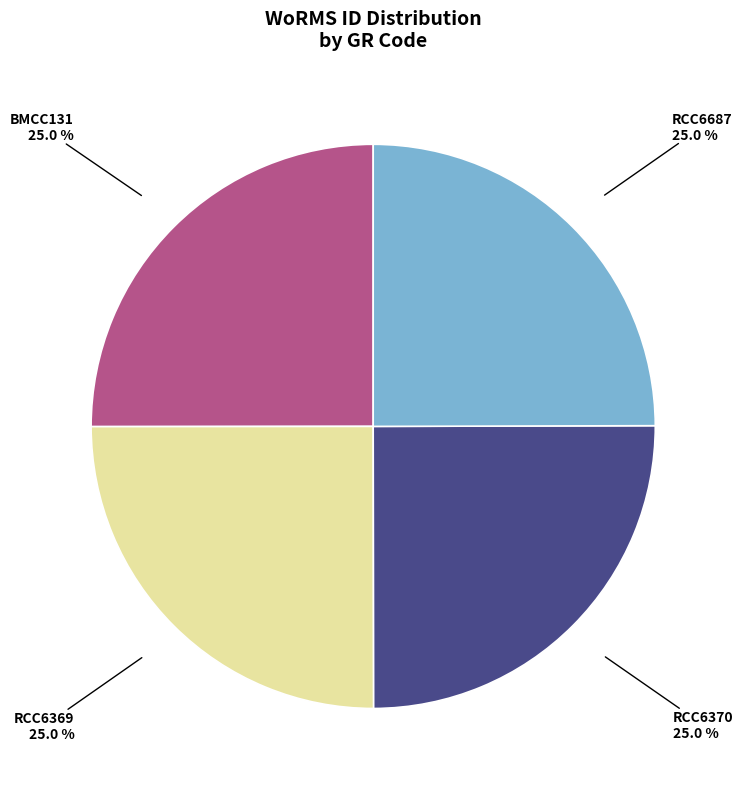

Does RCC6369 account for over 50% of the chart?

No